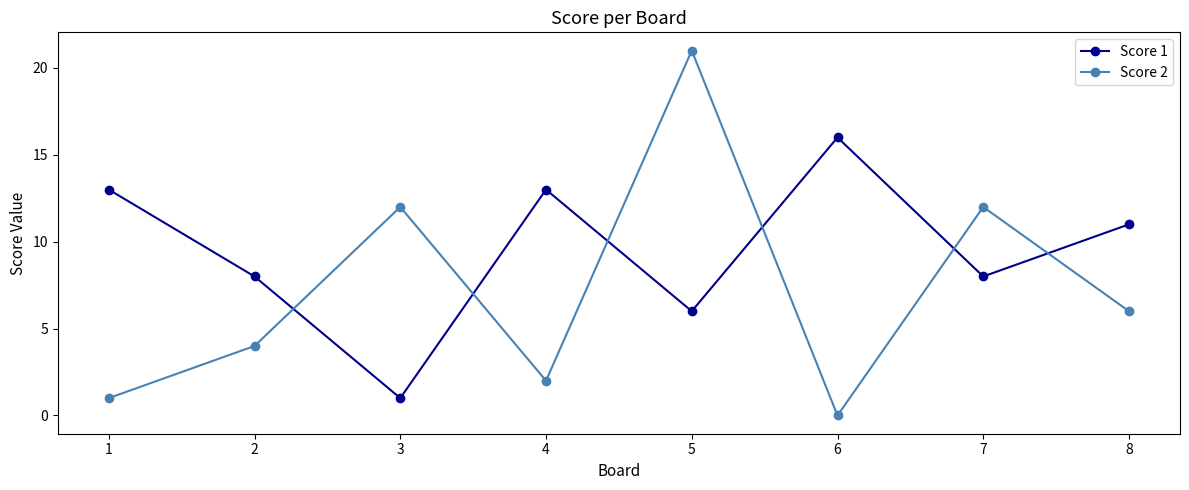

Is the value of Score 1 at 6 greater than the value of Score 2 at 2?

Yes